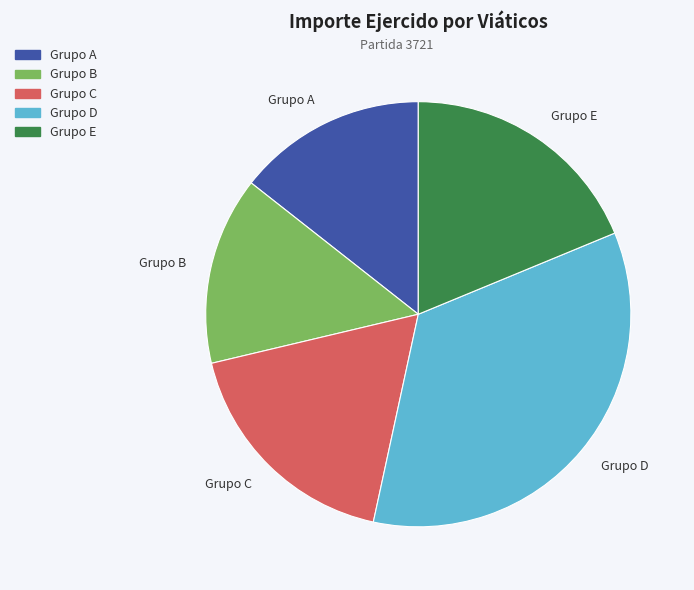

The Grupo A slice represents 7% of the pie. True or false?

False